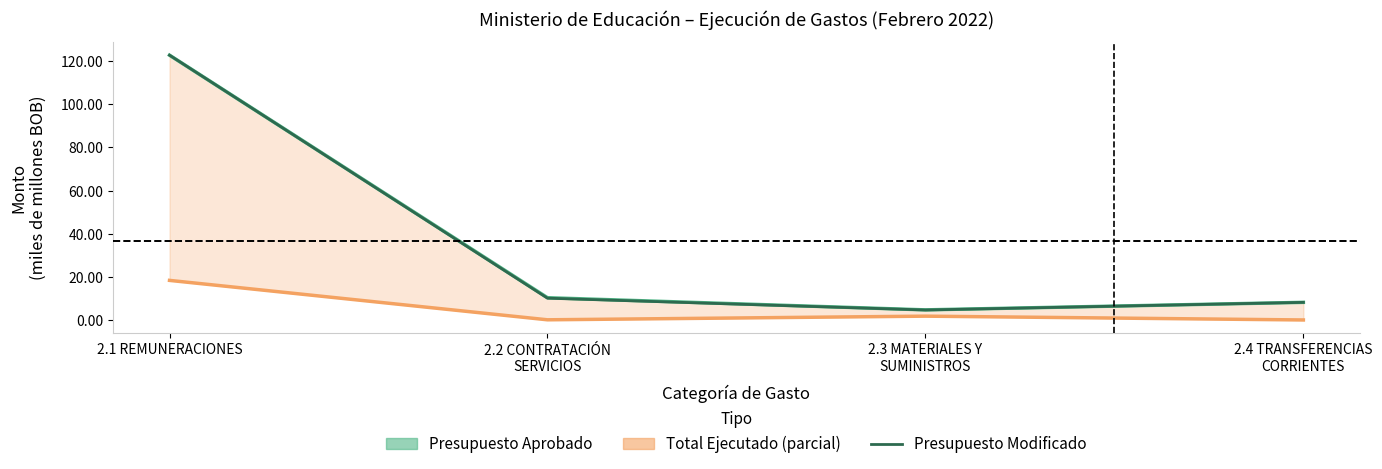

Where is the data nearest to the value 9?

2.3 MATERIALES Y
SUMINISTROS